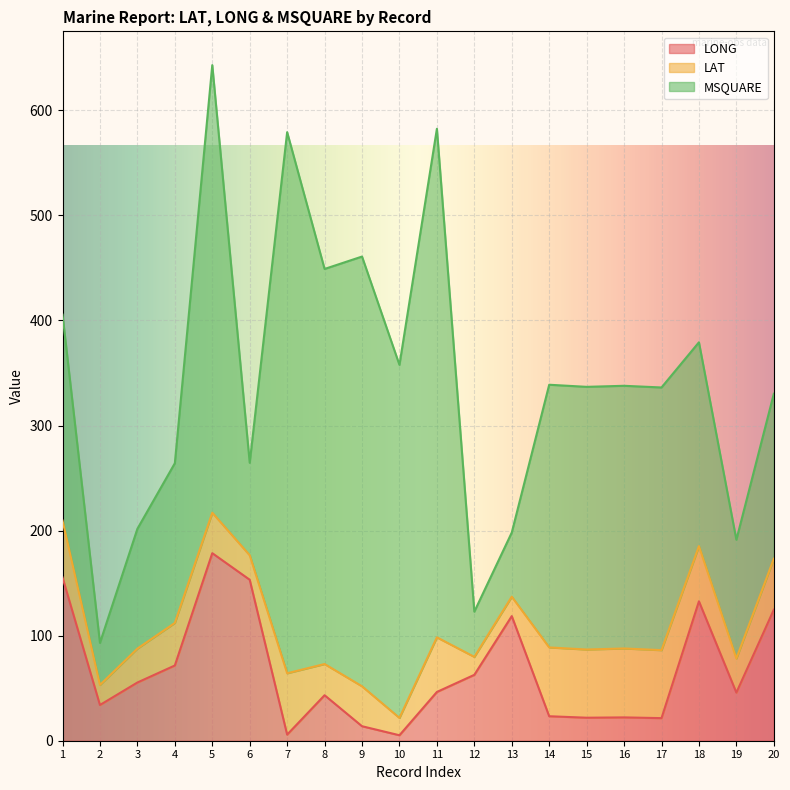

At how many categories does at least one series exceed 414?

3